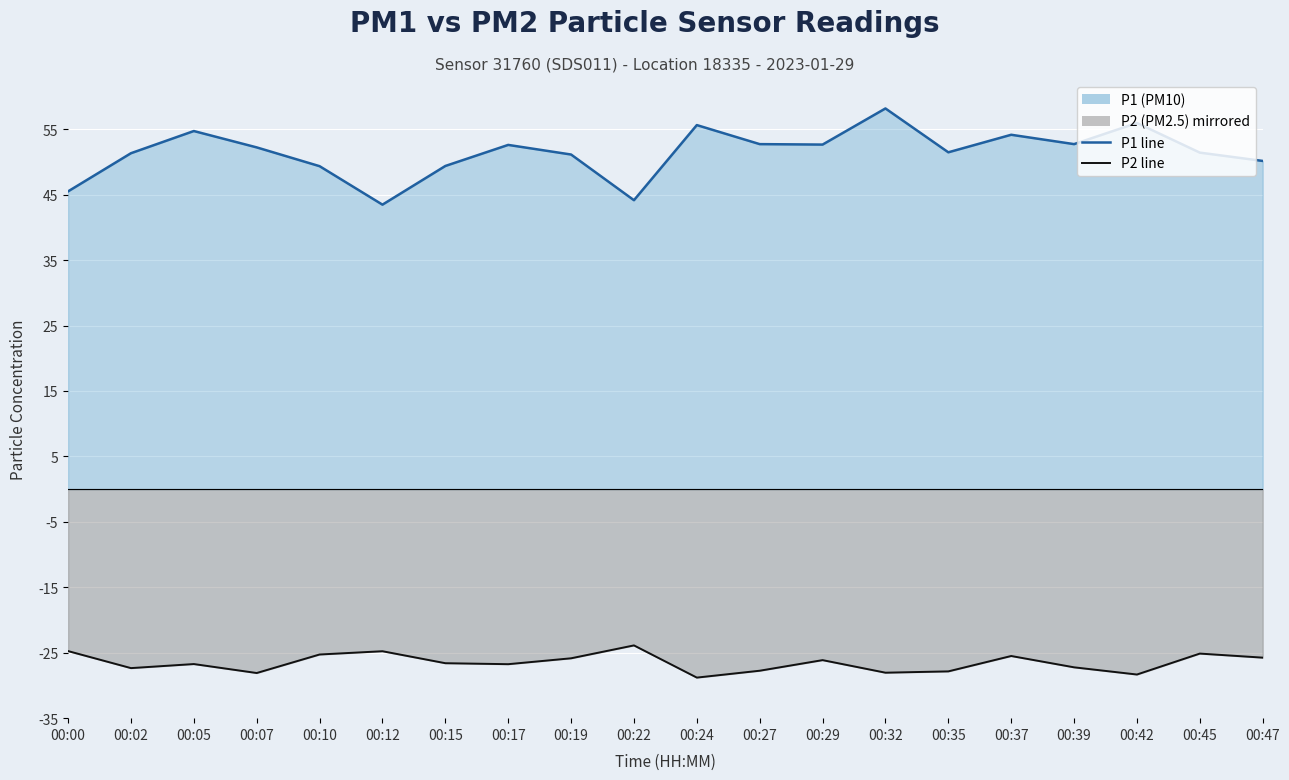

Which has a higher value, 00:12 or 00:15?

00:15